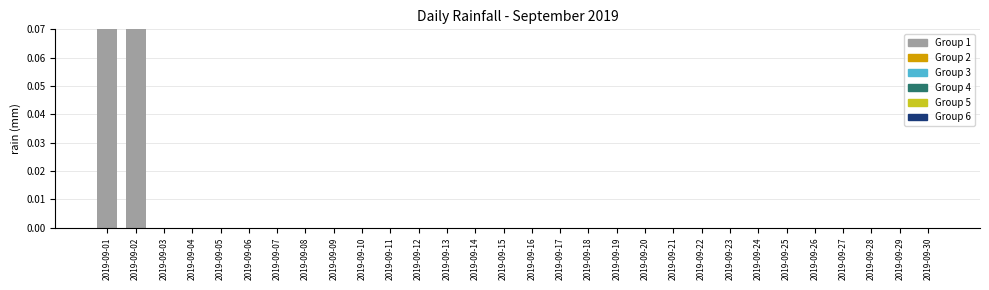

The chart shows a value of -0.1 at 2019-09-06. True or false?

False